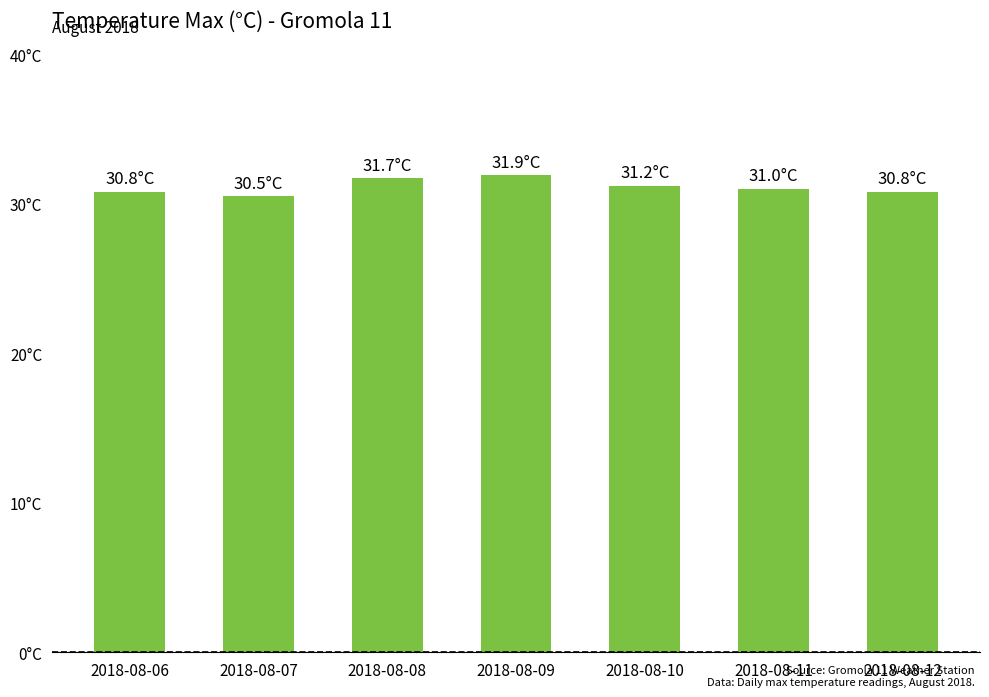

Does the chart contain any negative values?

No